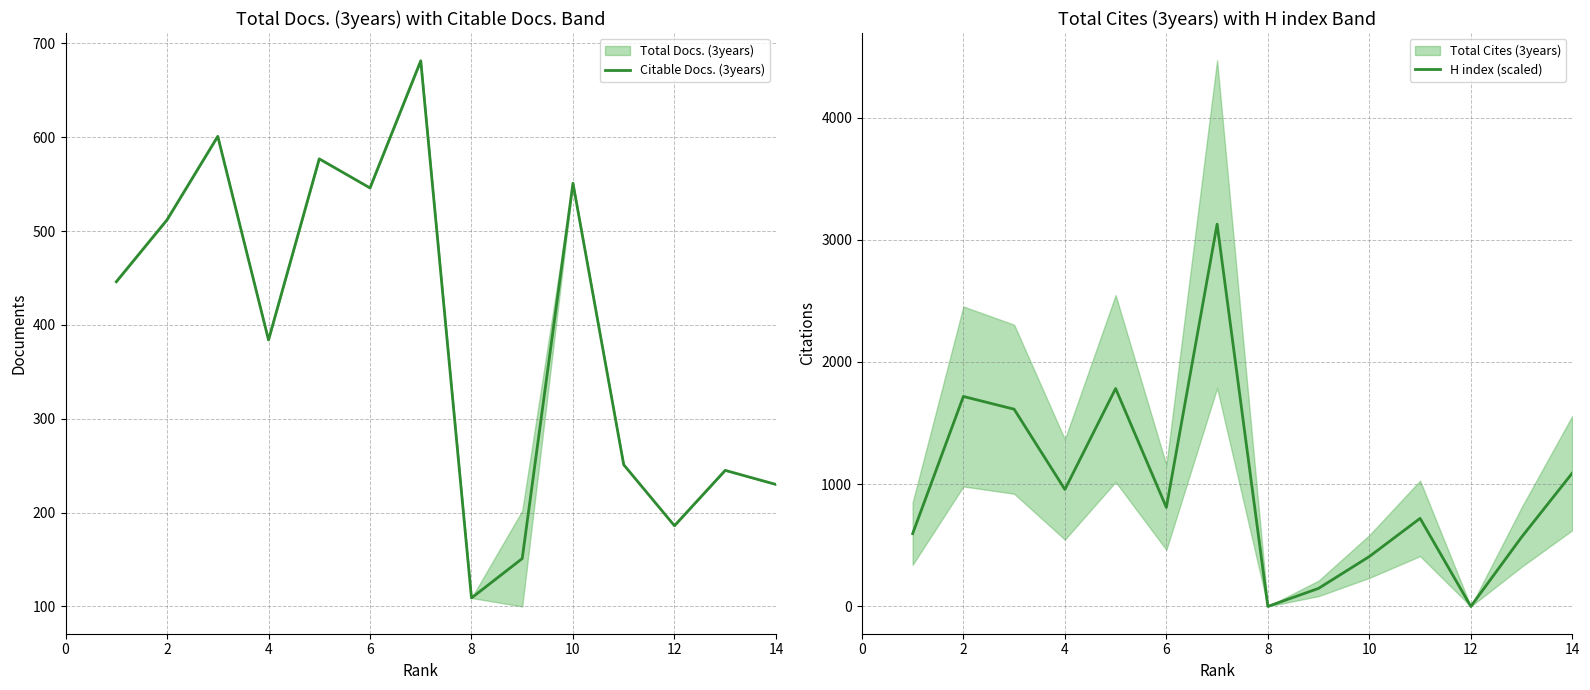

What is the sum of the Citable Docs. (3years) values at 4 and 12?

570.0